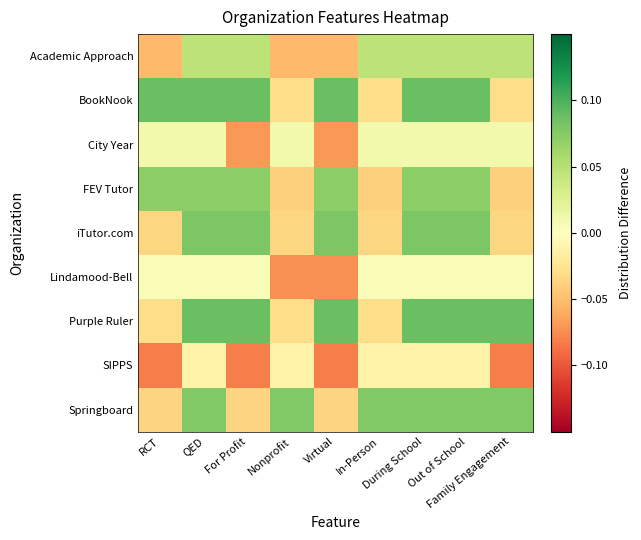

What is the total value across all series at QED?

0.5